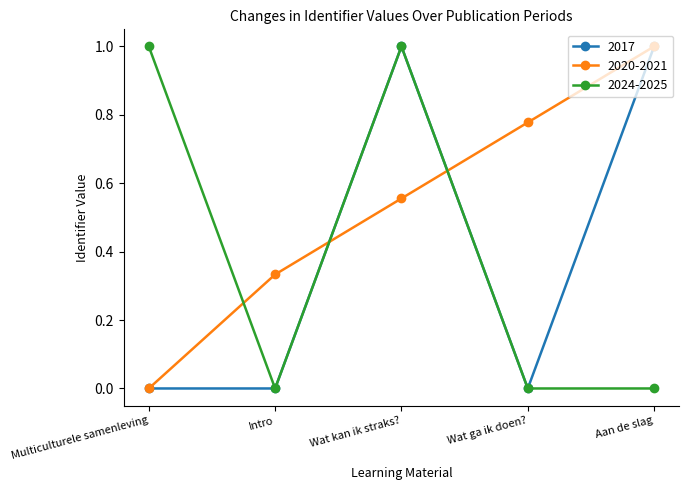

Where do 2020-2021 and 2024-2025 first cross each other?

Multiculturele samenleving and Intro